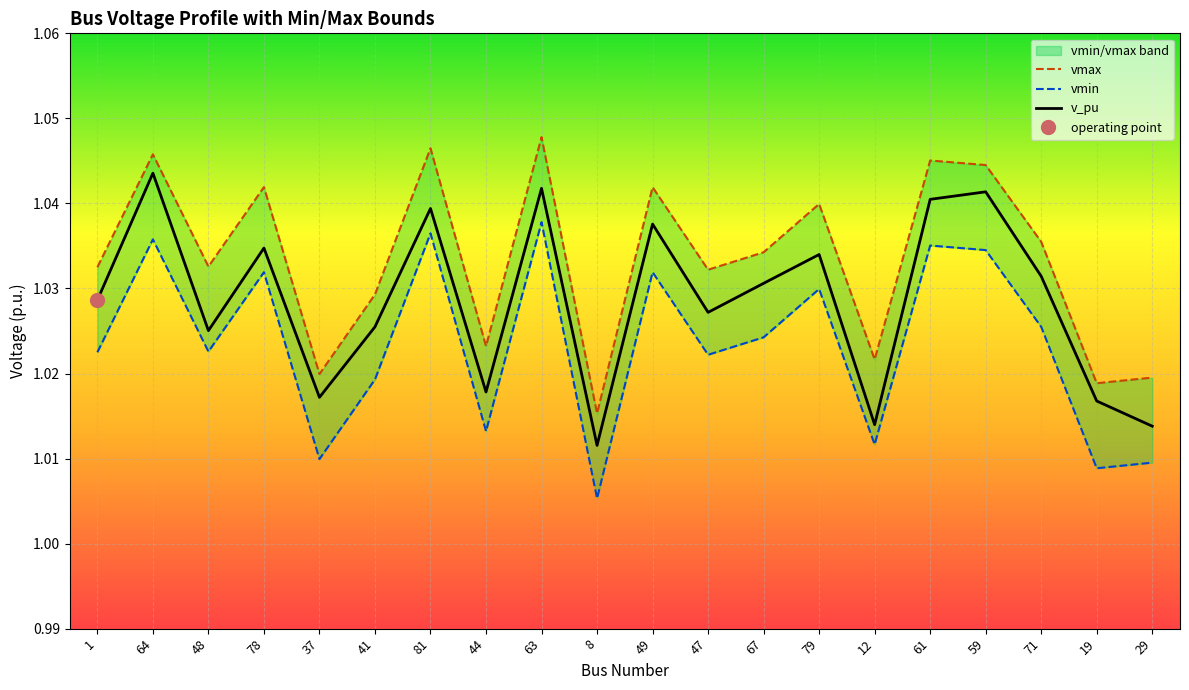

How many vmax values are between 1 and 2?

20